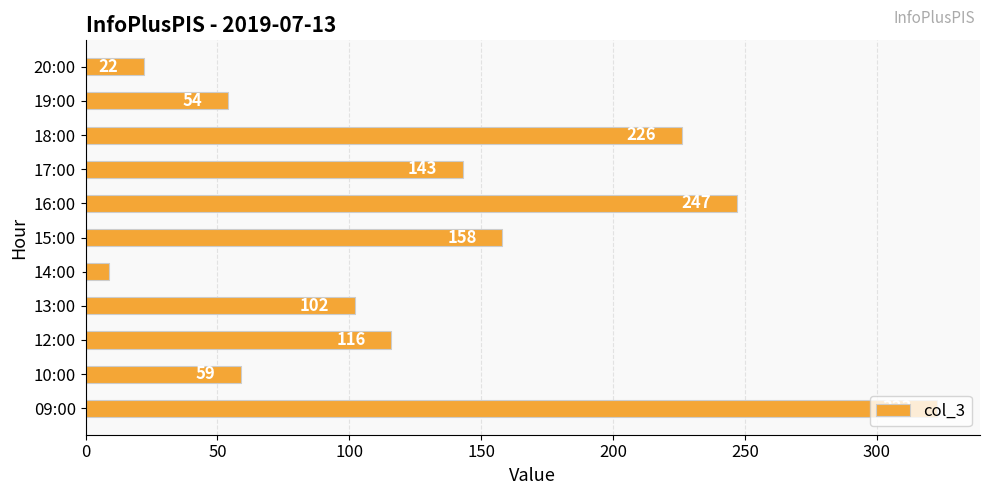

What is the approximate value at 09:00?

323